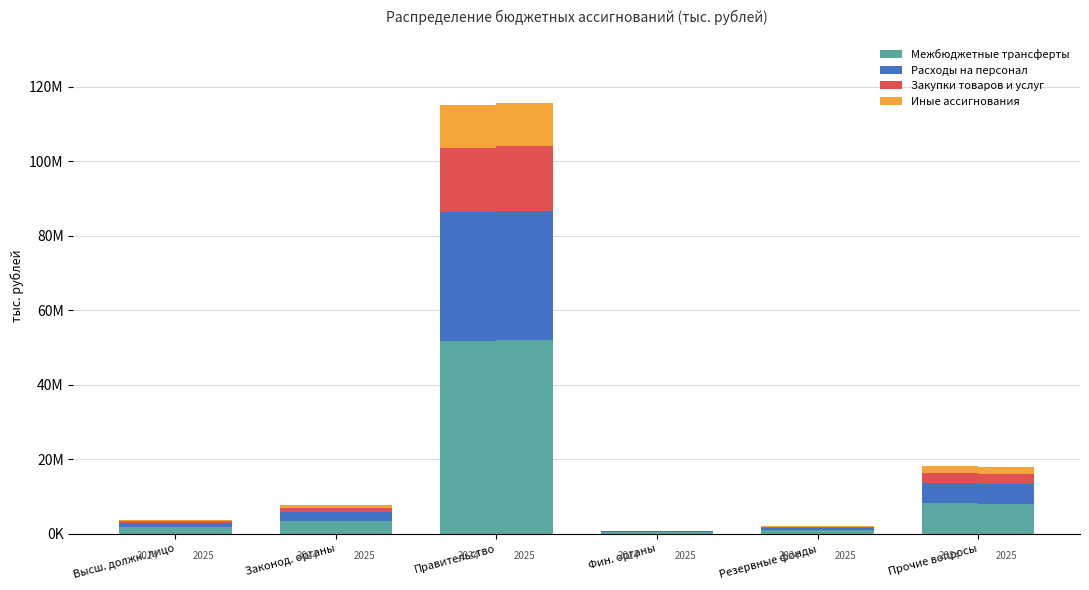

What is the total value across all series at Прочие вопросы?

18070.9